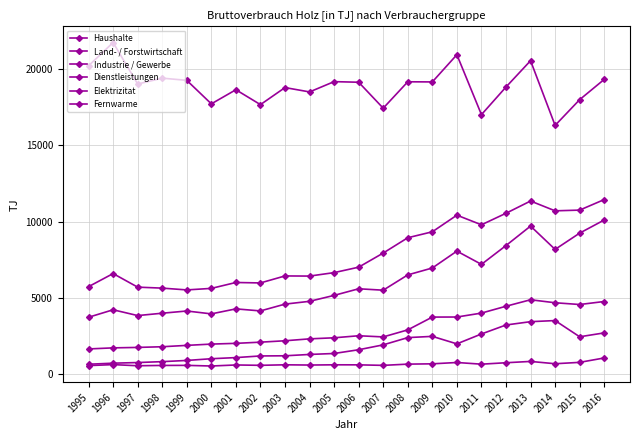

How many data points in Industrie / Gewerbe are less than 7025?

11